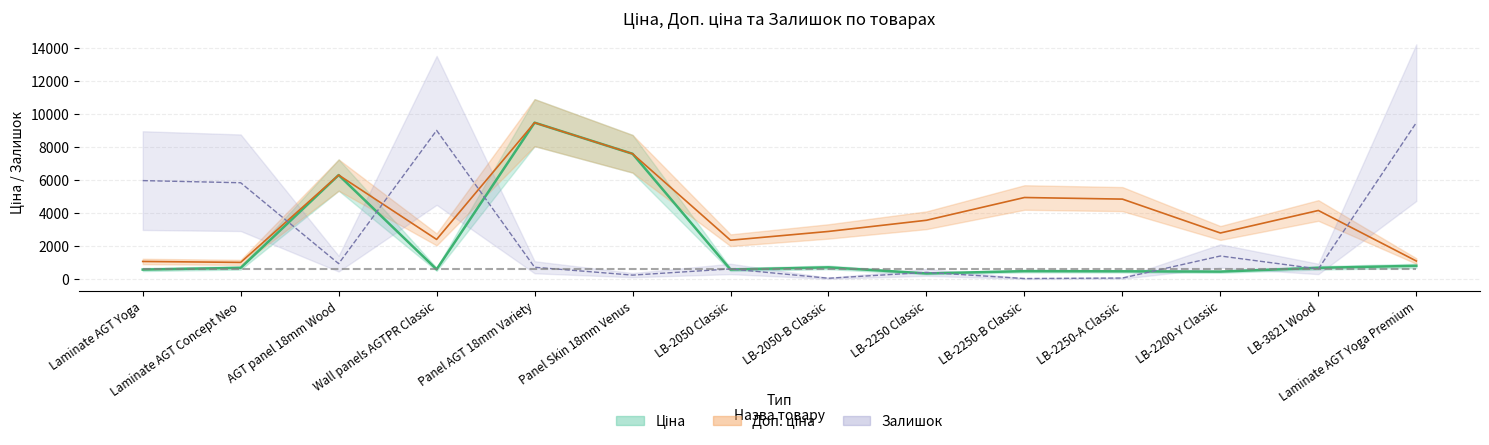

How many data points in Залишок are less than 729?

7